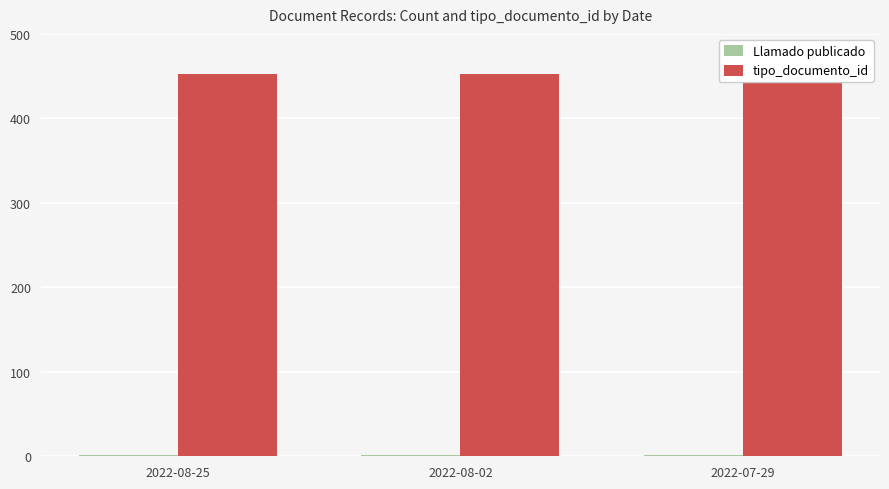

At which category does the chart reach its peak across all series?

2022-08-25